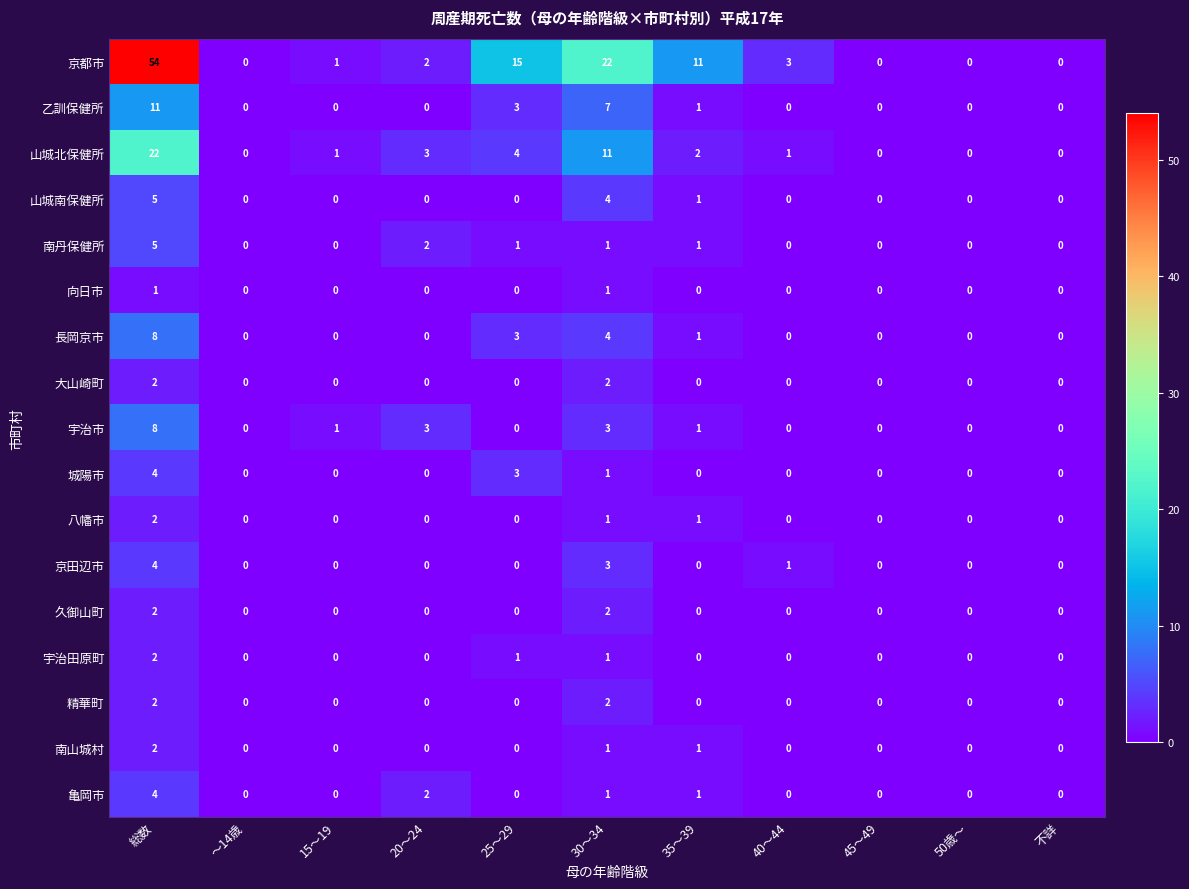

How many 城陽市 values are between 0 and 1?

9